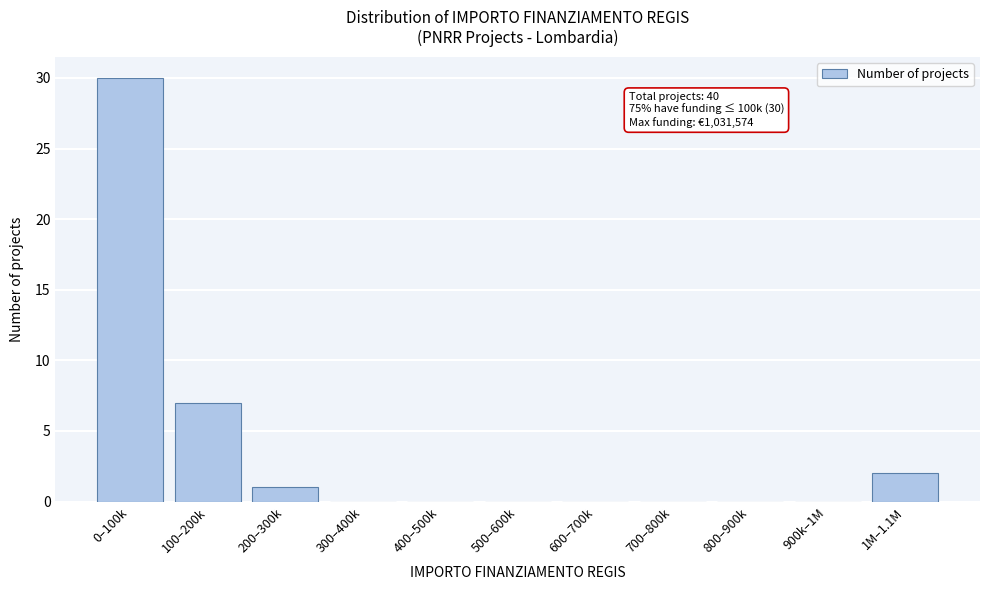

Reading left to right, what are all the values shown in this chart?

0–100k=30	100–200k=7	200–300k=1	300–400k=0	400–500k=0	500–600k=0	600–700k=0	700–800k=0	800–900k=0	900k–1M=0	1M–1.1M=2